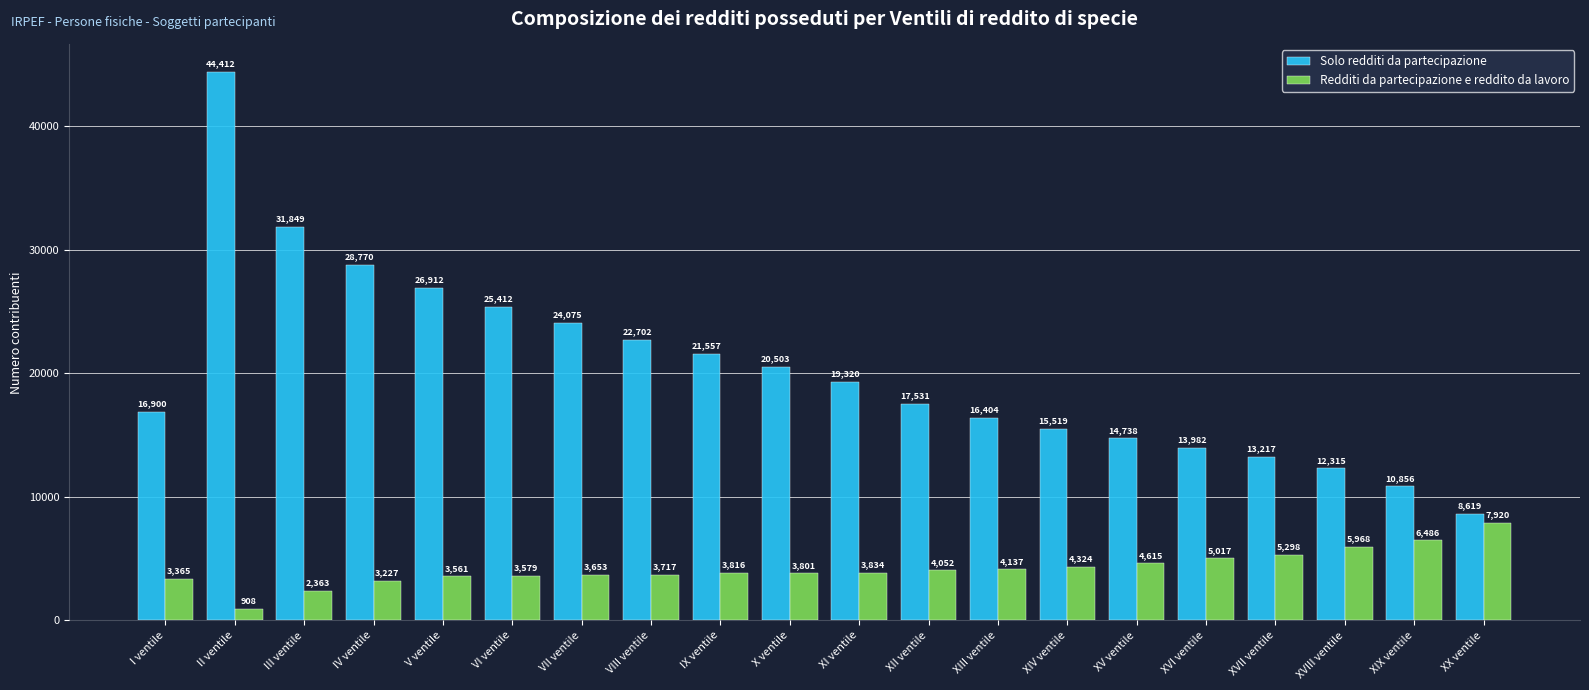

What is the spread (max minus min) of values at VI ventile?

21833